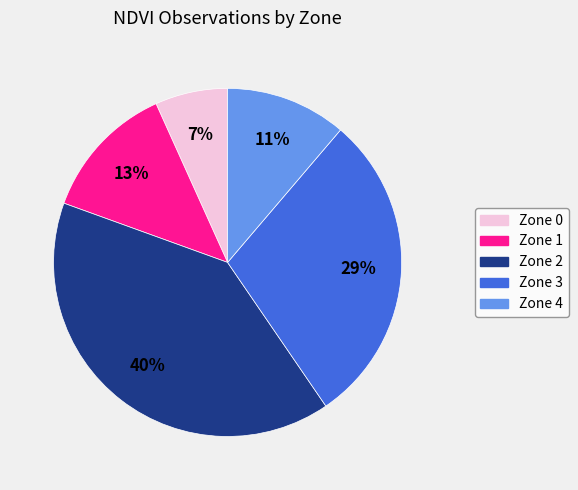

To the nearest percent, what is the difference between the largest and smallest slice percentages?

33%